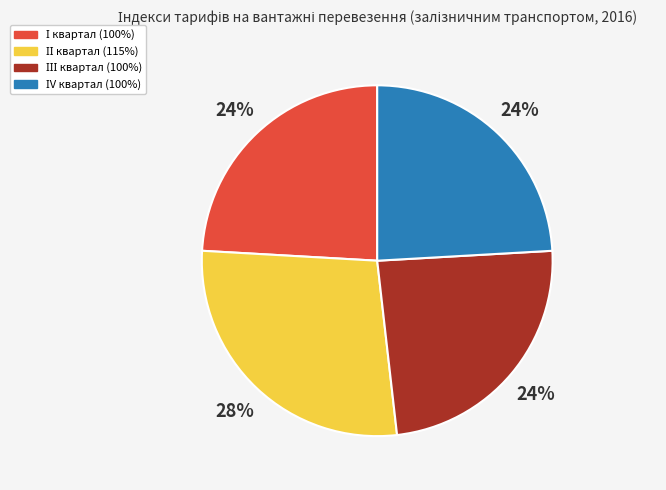

To the nearest percent, what is the average slice percentage?

25%